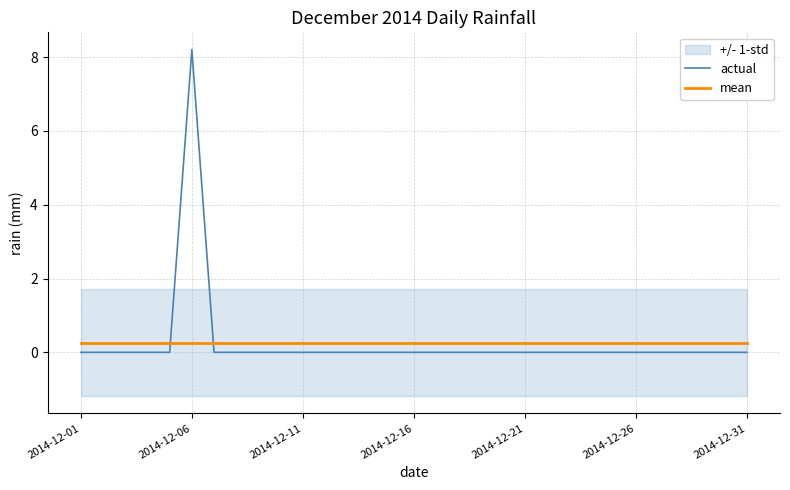

At which label does actual reach its peak?

2014-12-06